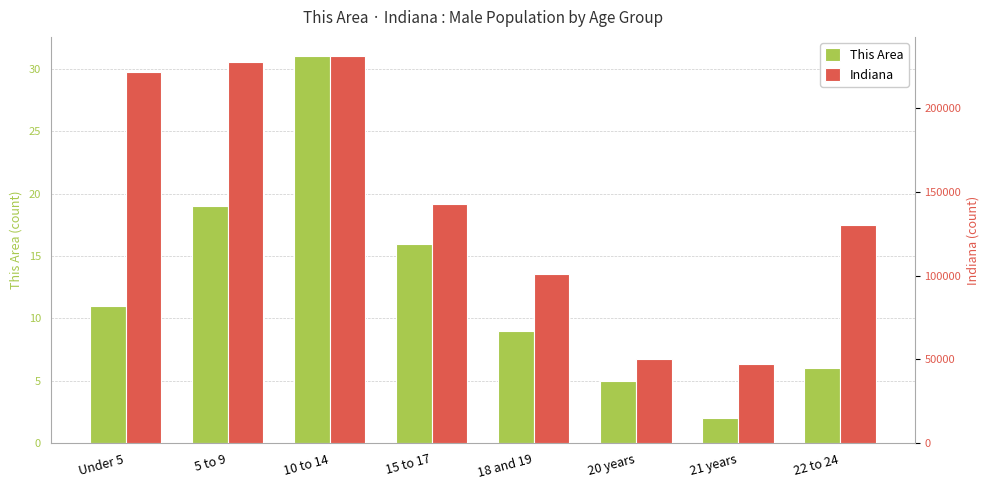

What is the spread (max minus min) of values at 22 to 24?

130511